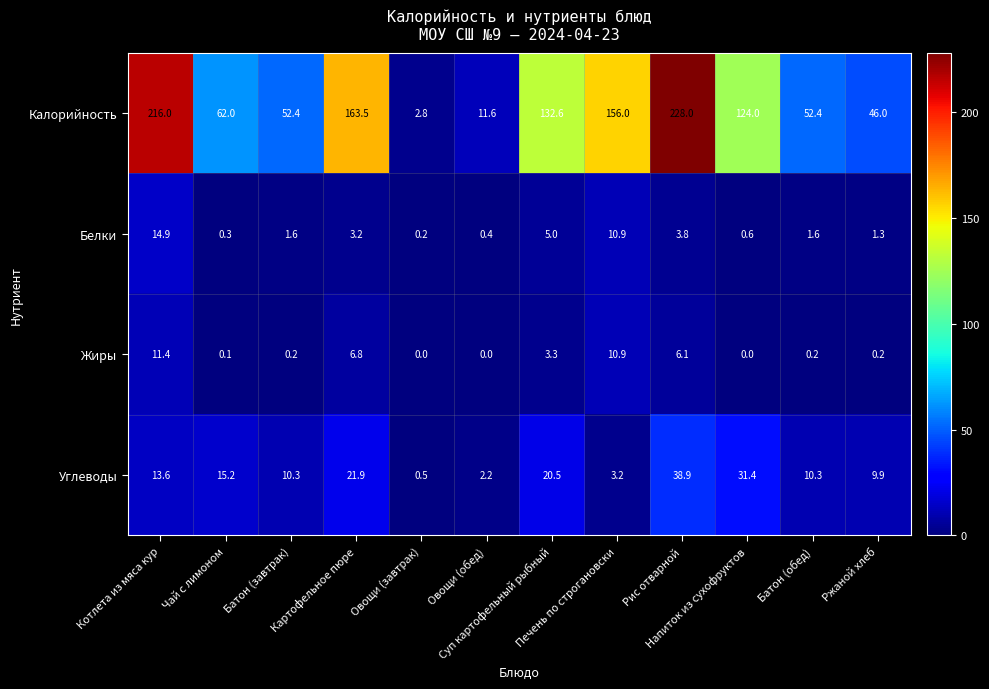

What is the greatest value displayed?

228.0